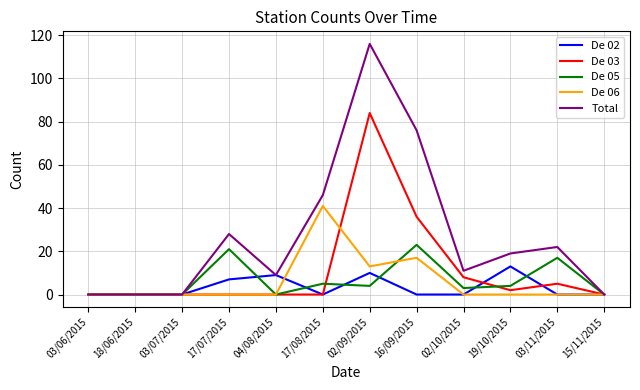

Is the value of De 03 at 03/11/2015 greater than the value of De 02 at 03/11/2015?

Yes